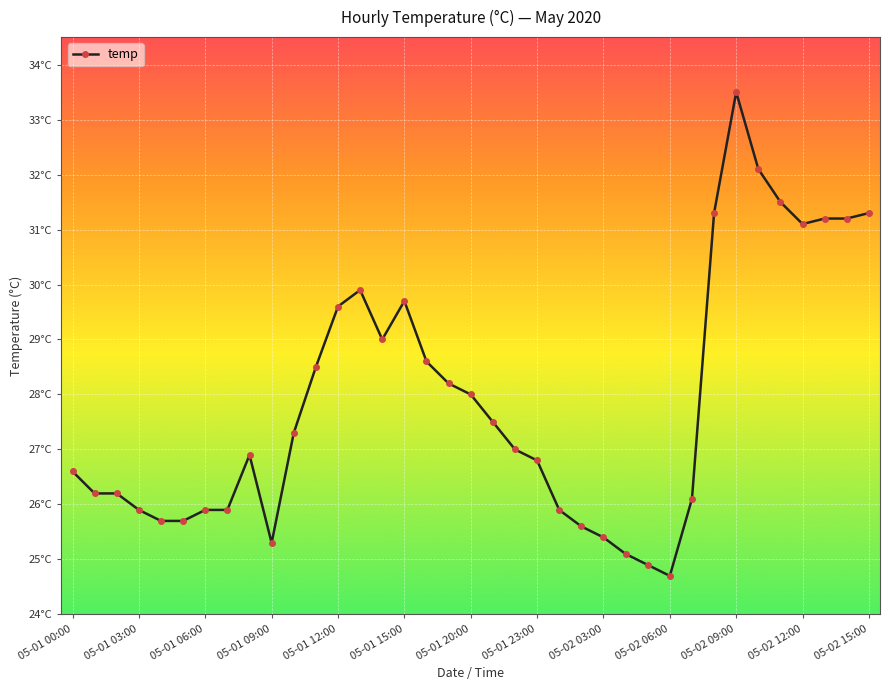

What is the value of the 4th point from the left?

25.9